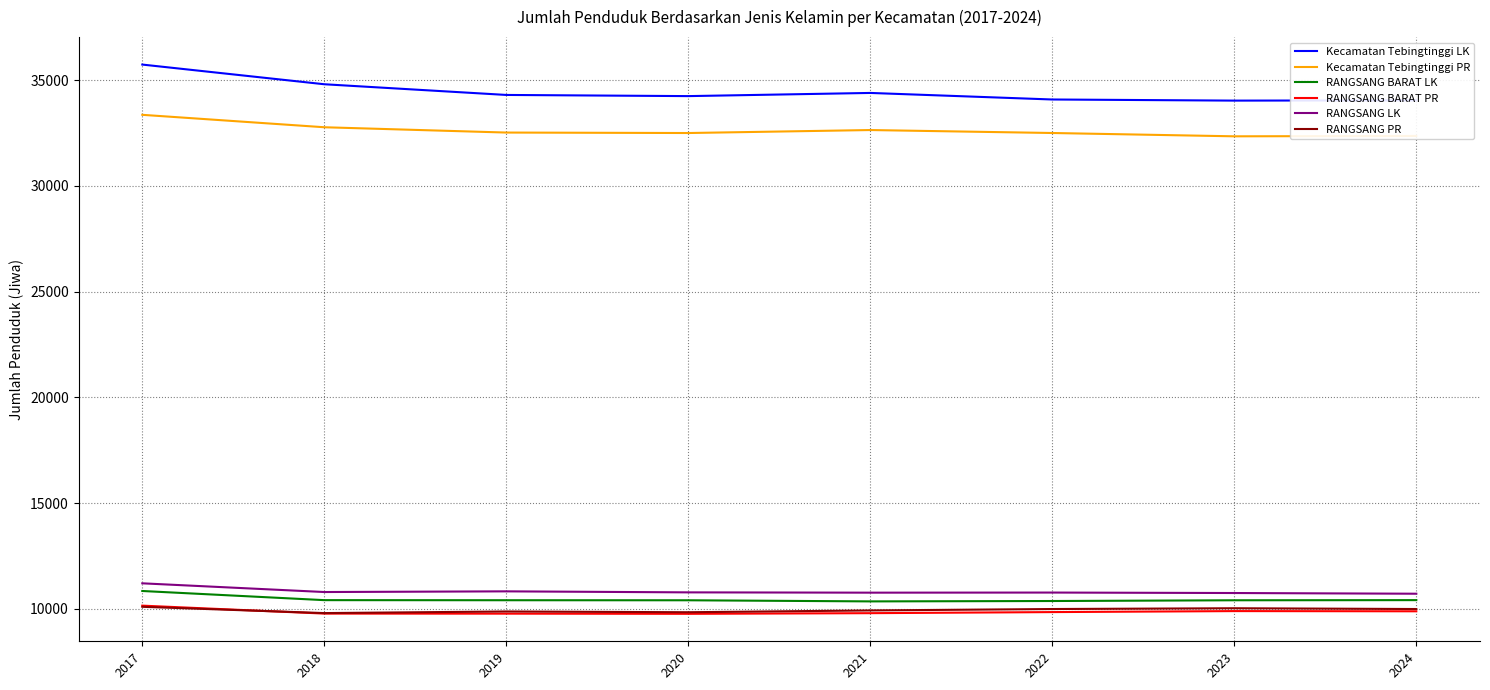

In RANGSANG BARAT LK, how many points are lower than both neighbors (excluding endpoints)?

1